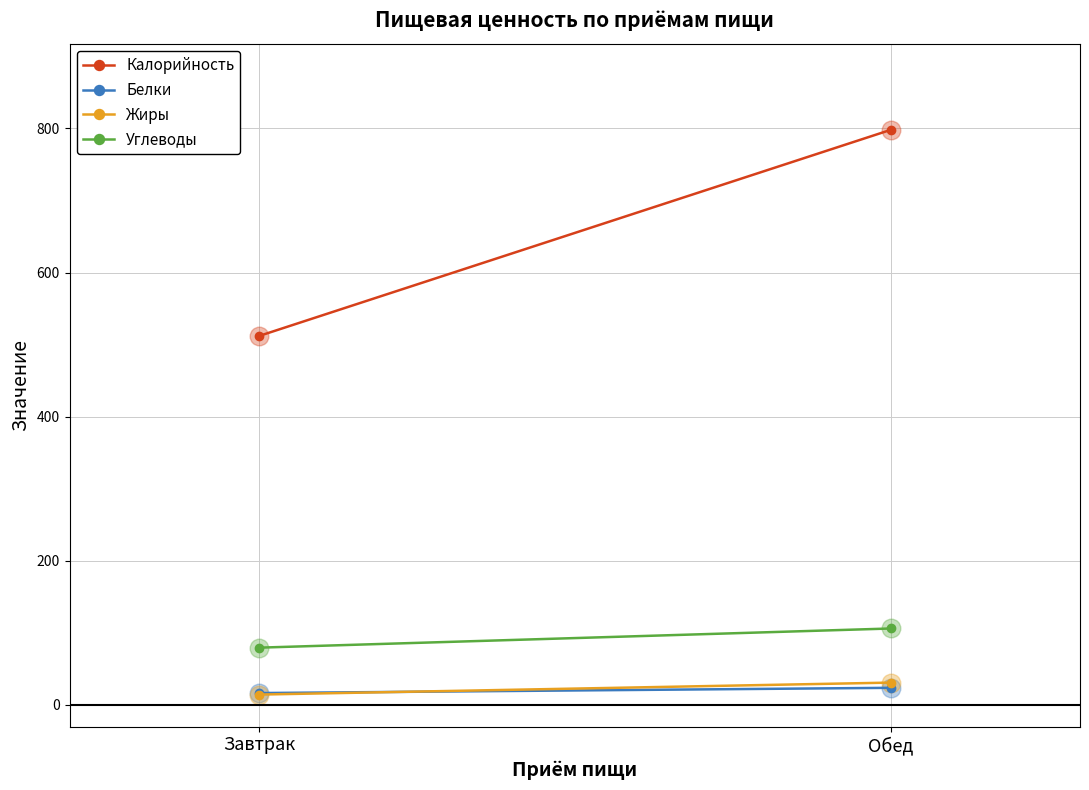

Is the value of Калорийность at Завтрак greater than the value of Белки at Обед?

Yes